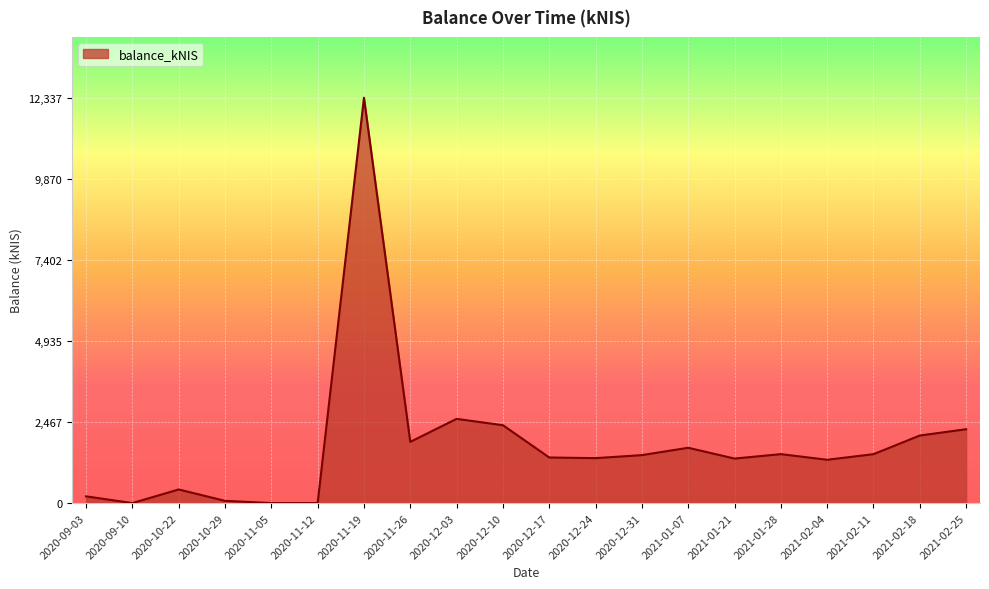

How many values are below 1459?

10